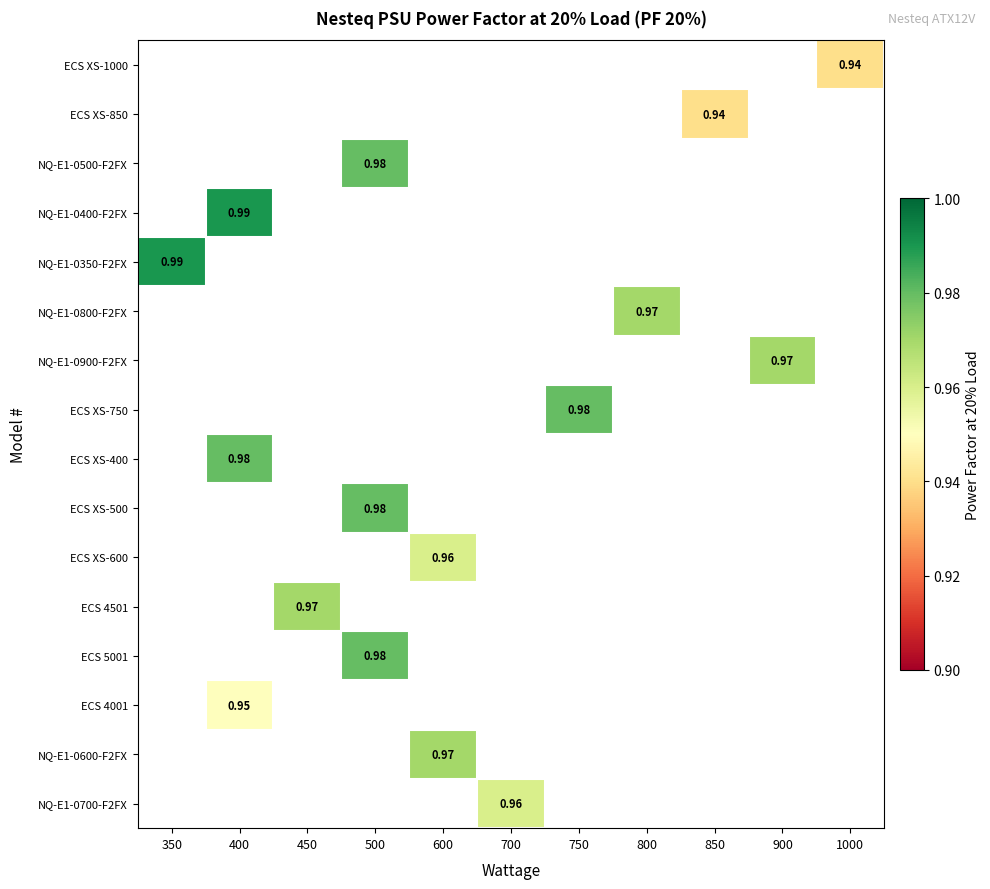

At which category does the chart reach its peak across all series?

400